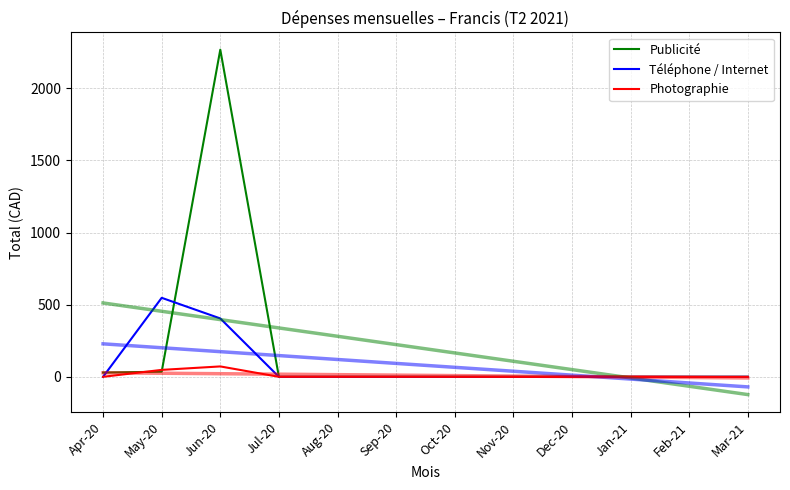

Between May-20 and Feb-21, which series saw the biggest shift?

Téléphone / Internet